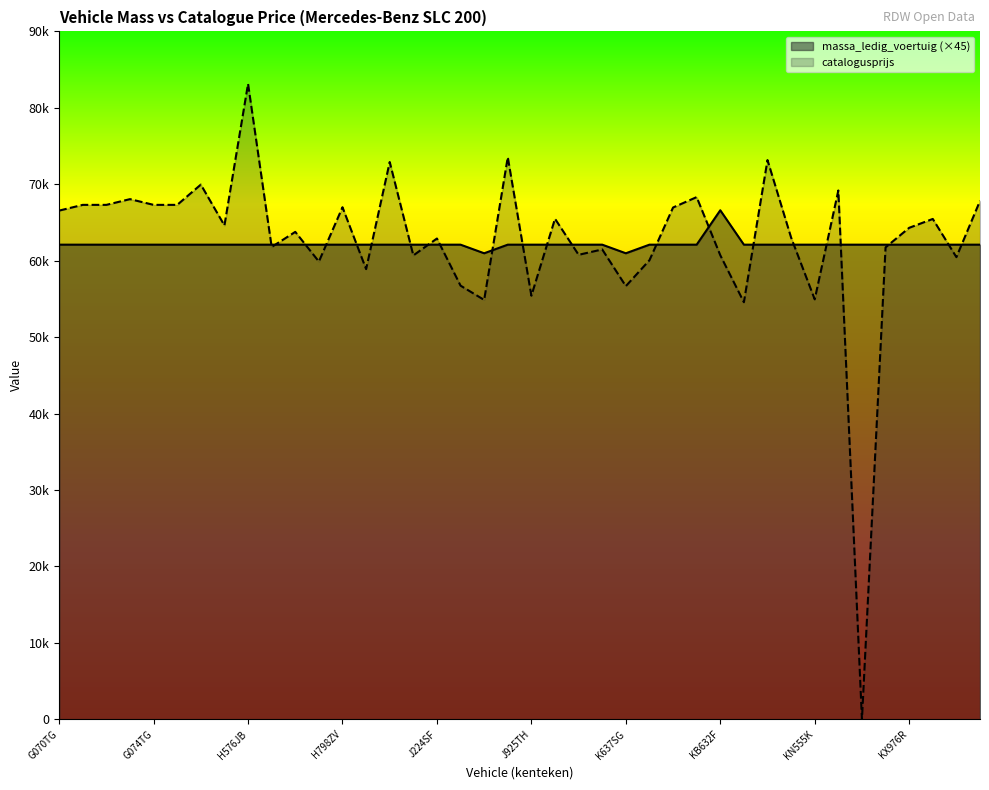

Which series has the largest total across all categories?

catalogusprijs